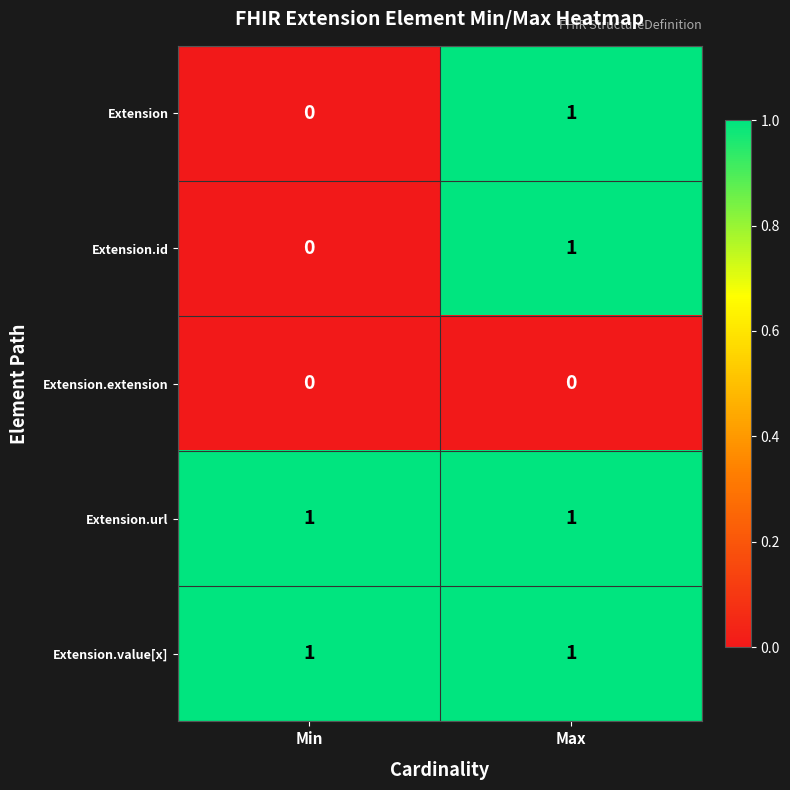

List the labels in order of Extension value, smallest first.

Min, Max